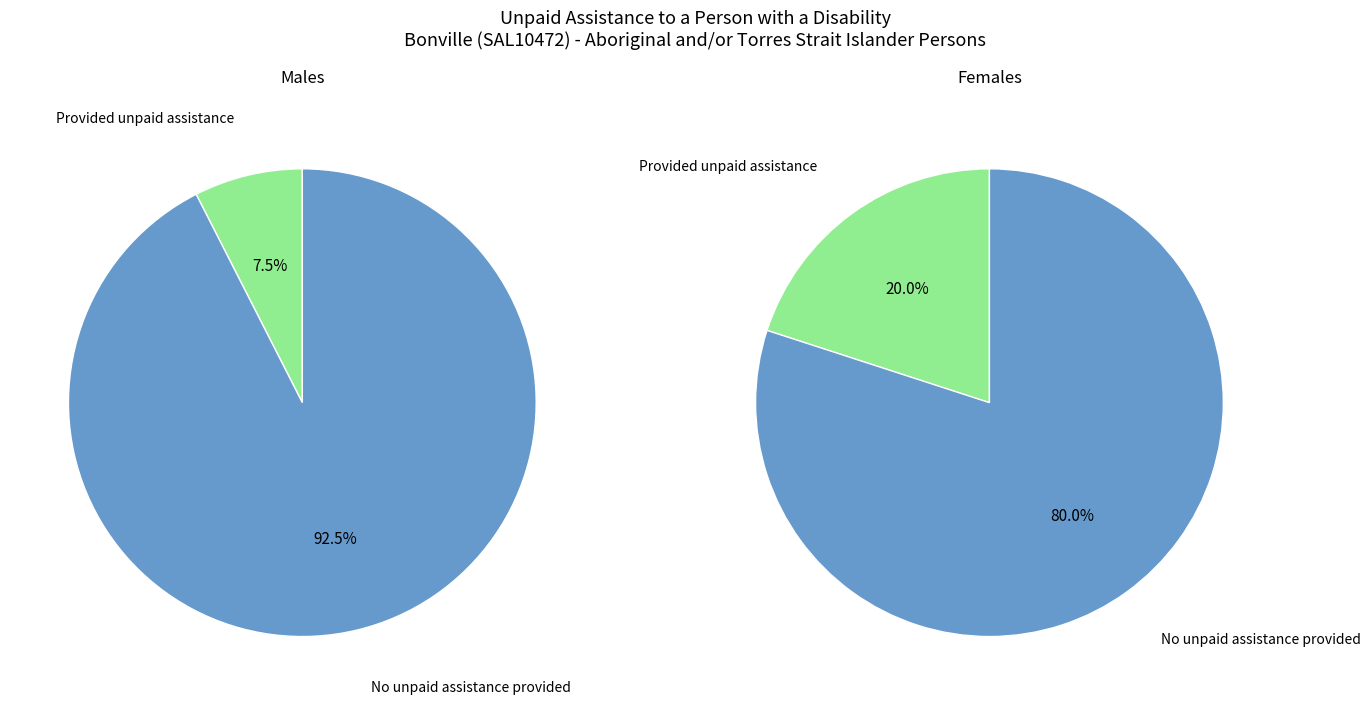

How much of the chart is everything except Provided unpaid assistance?

92.5%